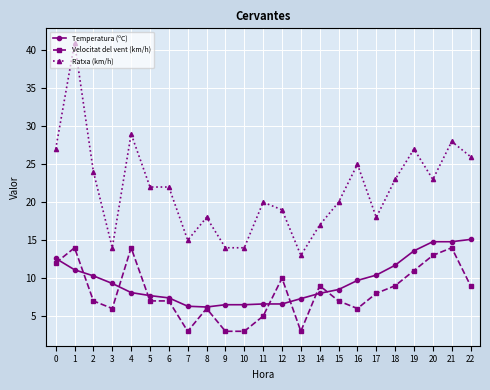

What is the difference between the maximum and minimum values in the Velocitat del vent (km/h) series?

11.0